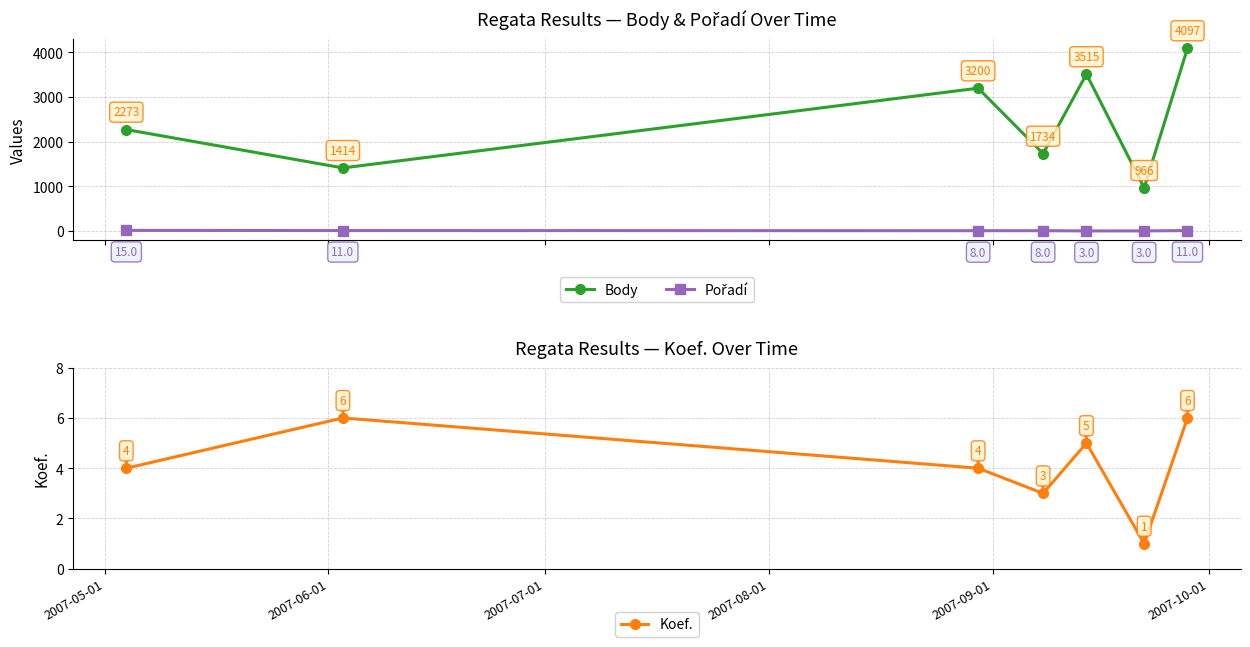

True or false: Pořadí has more than 2 interior local peaks.

False